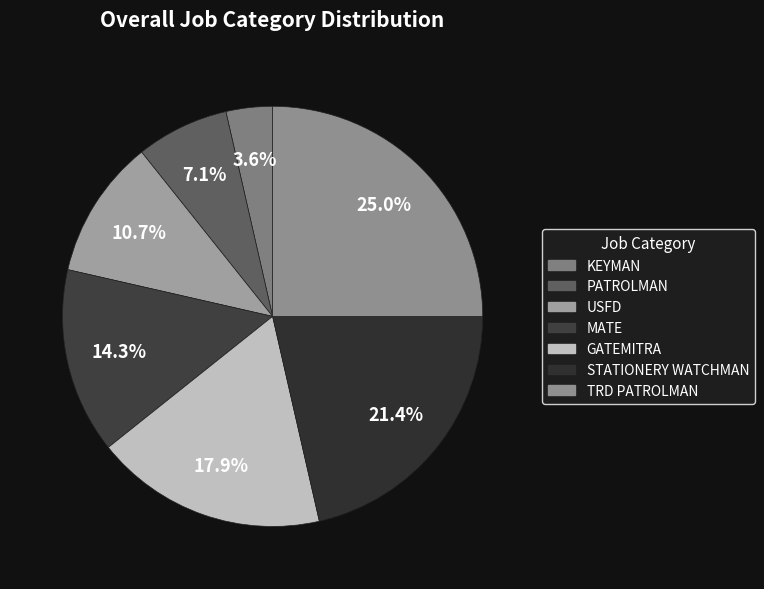

Does any single category account for the majority?

No